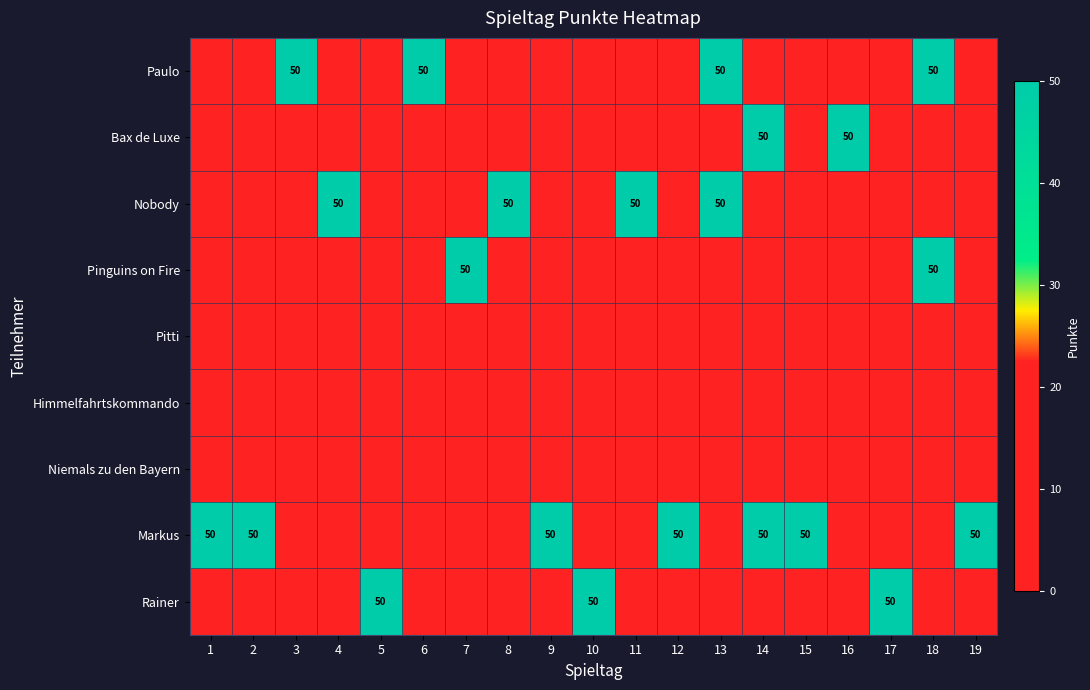

What is the sum of all Paulo values?

200